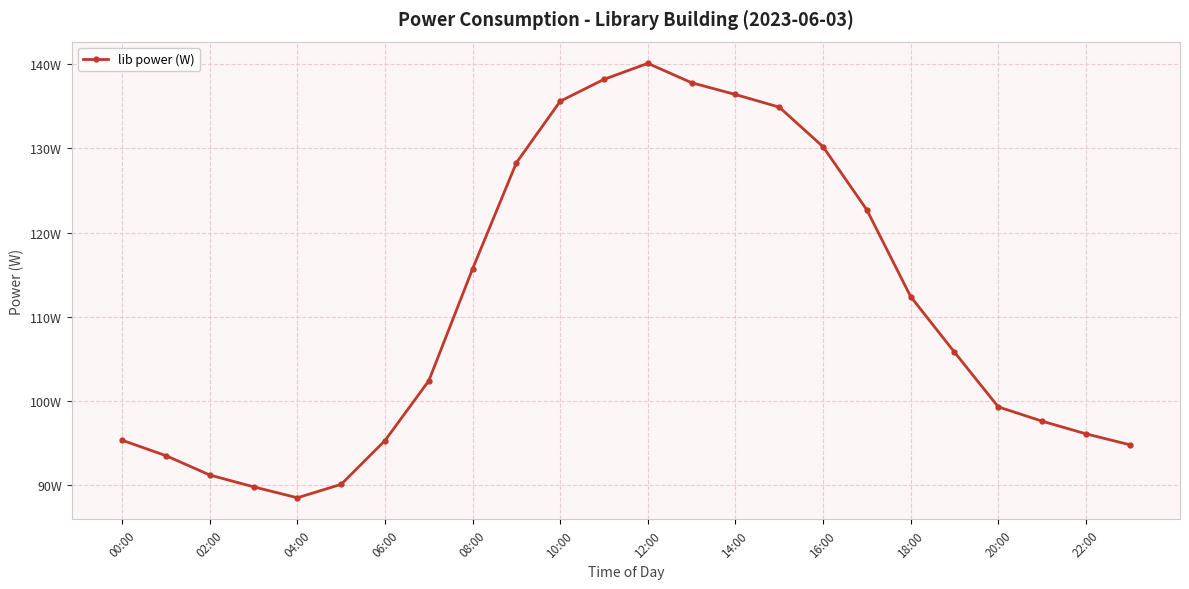

How many points are lower than both their immediate neighbors (excluding endpoints)?

1